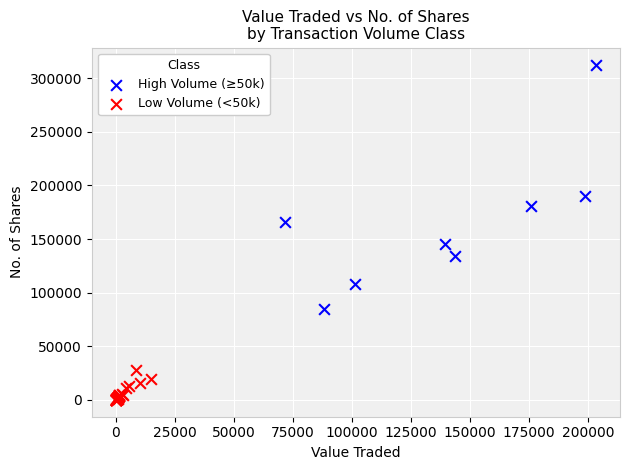

Which series has the widest spread of Y values?

High Volume (≥50k)